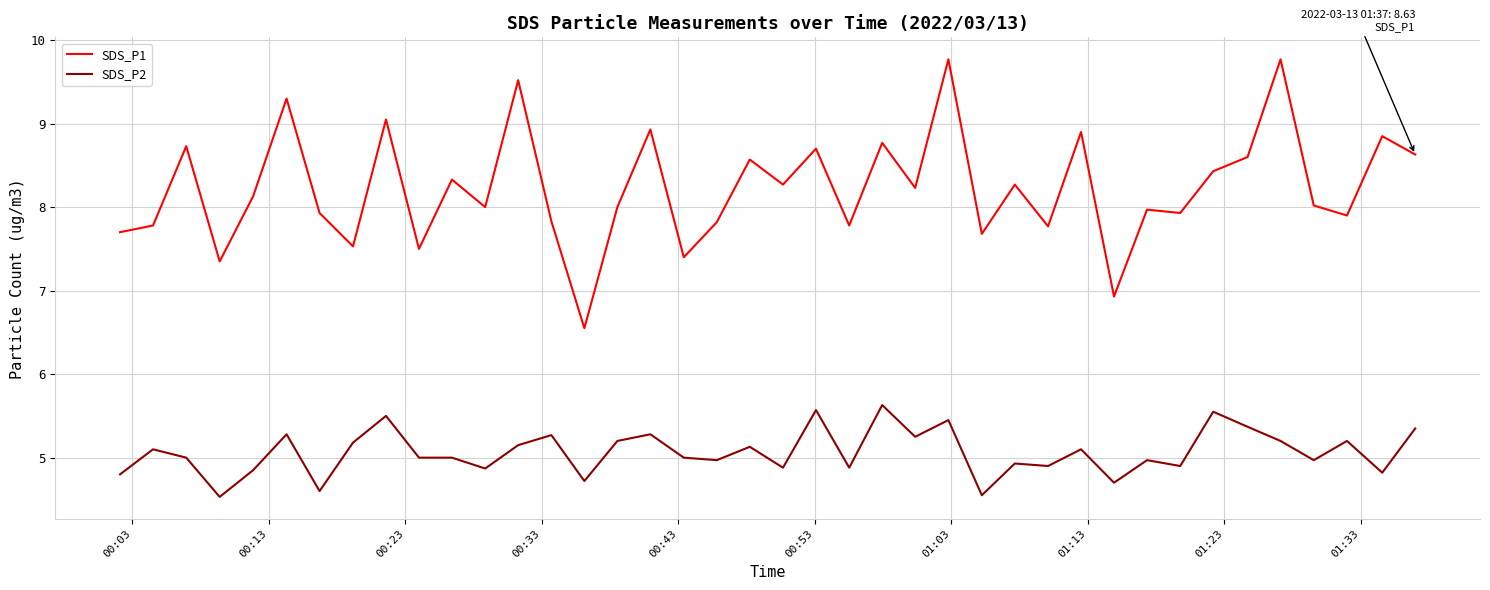

Which series has the widest spread of values?

SDS_P1